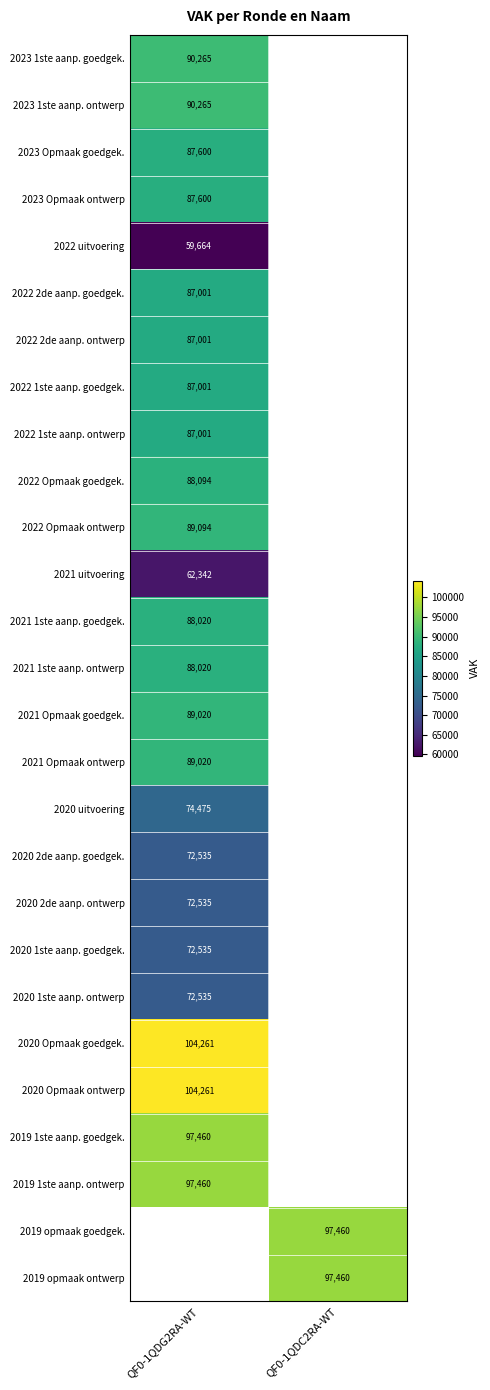

The 2021 uitvoering series shows 62342 at QF0-1QDG2RA-WT. True or false?

True